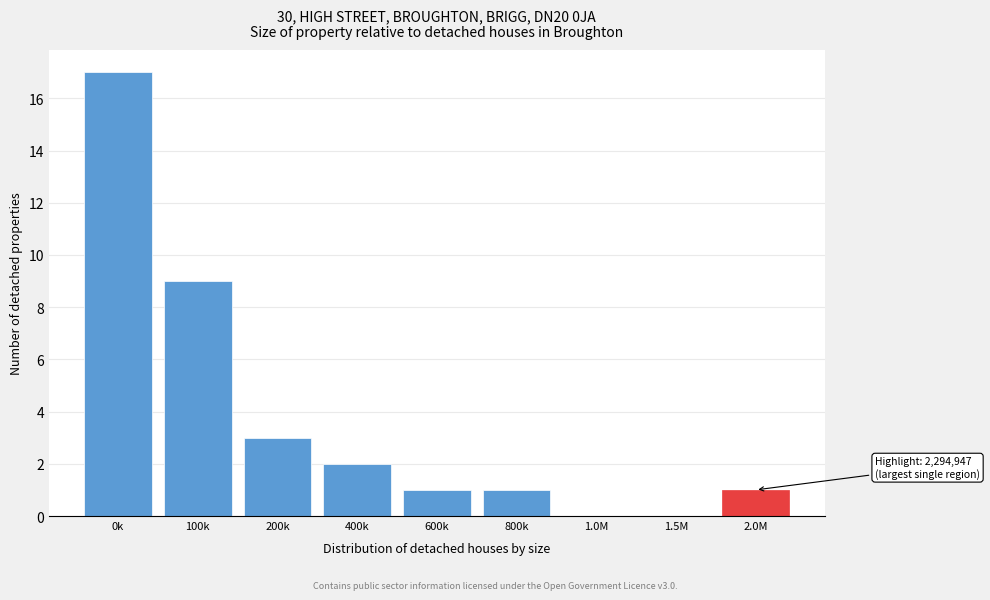

Reading left to right, extract all data points from this chart.

0k=17	100k=9	200k=3	400k=2	600k=1	800k=1	1.0M=0	1.5M=0	2.0M=1